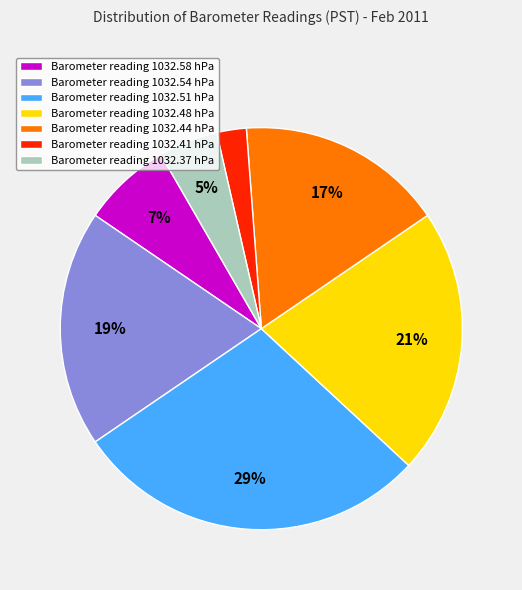

What percentage is the Barometer reading 1032.51 hPa slice, to the nearest percent?

29%